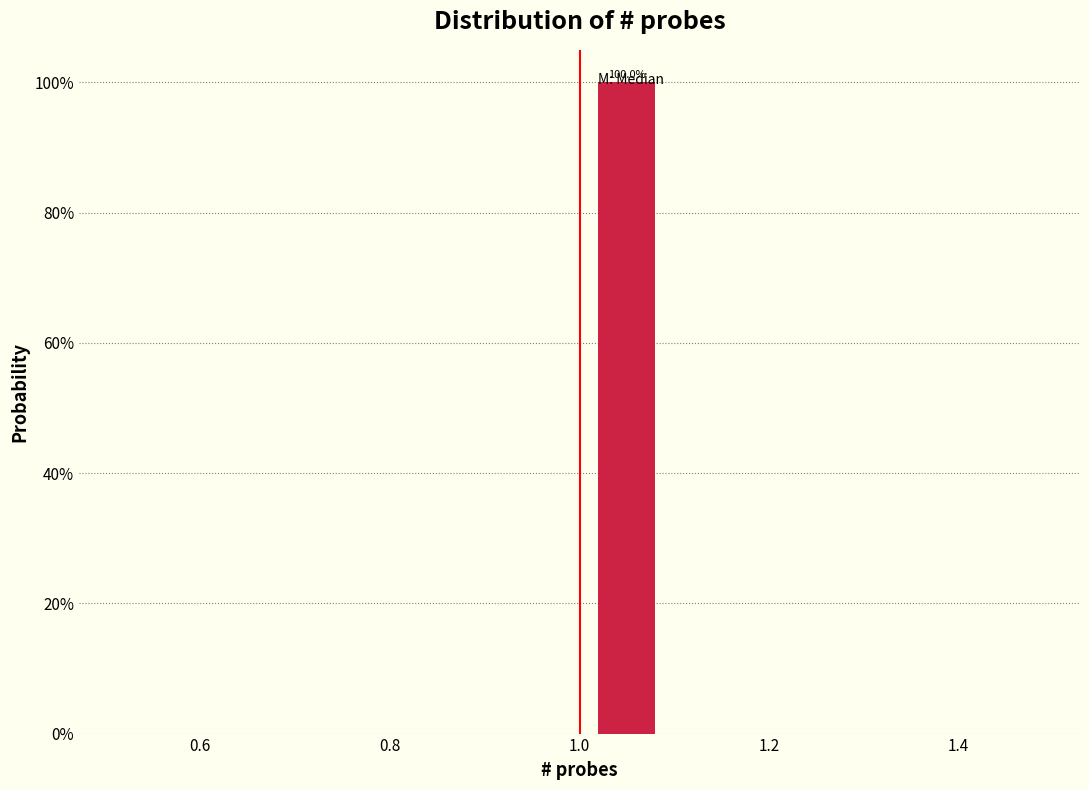

Which range on the x-axis has the tallest bar?

1.0 to 1.1